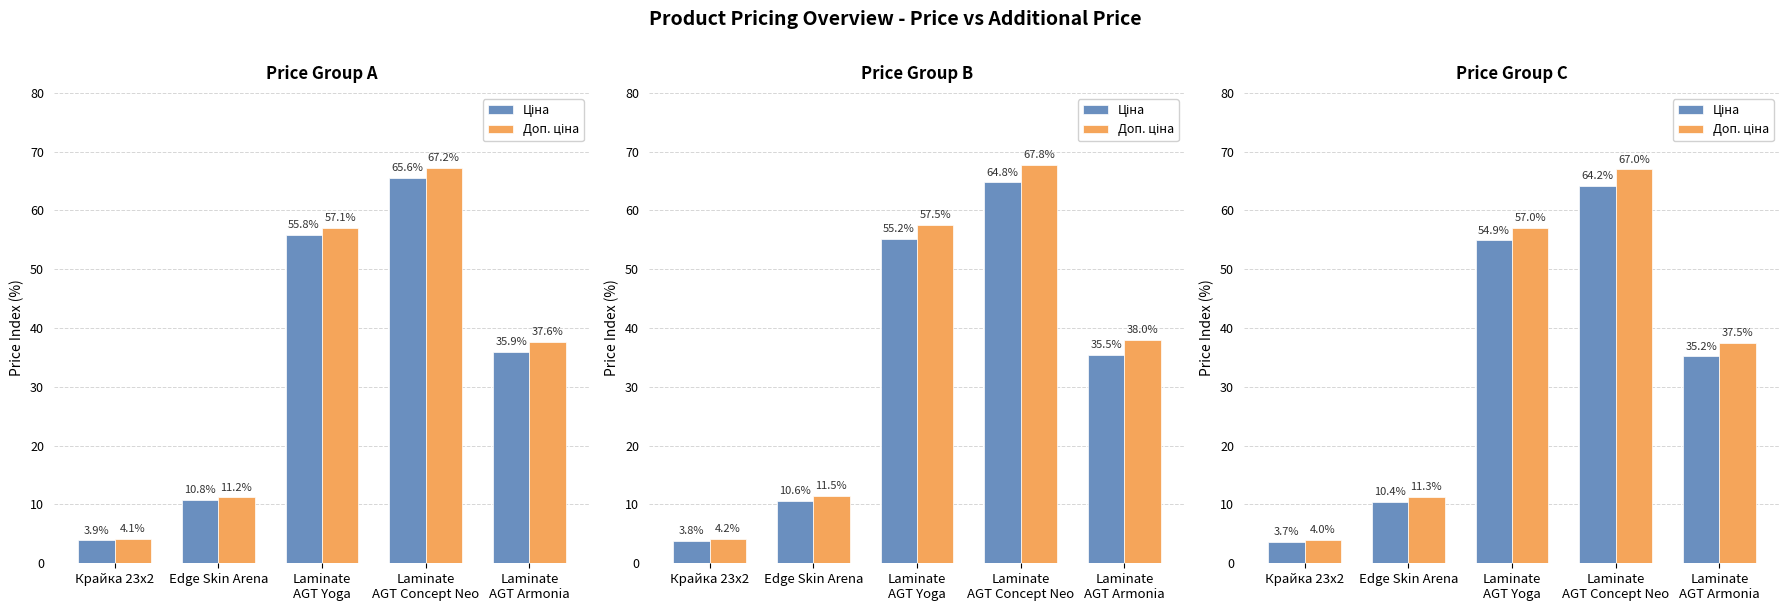

Is the value of Доп. ціна at Edge Skin Arena greater than the value of Ціна at Edge Skin Arena?

Yes